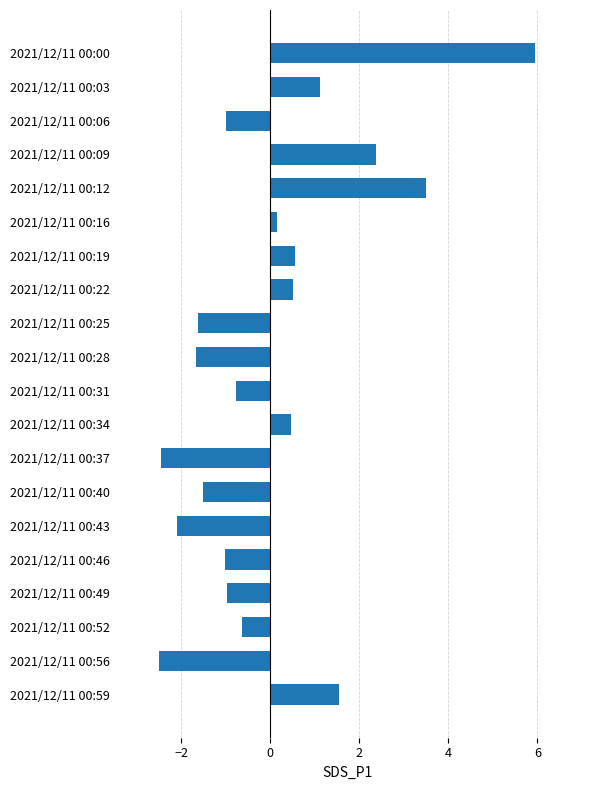

Is it true that the value at 2021/12/11 00:52 is -0.6?

True